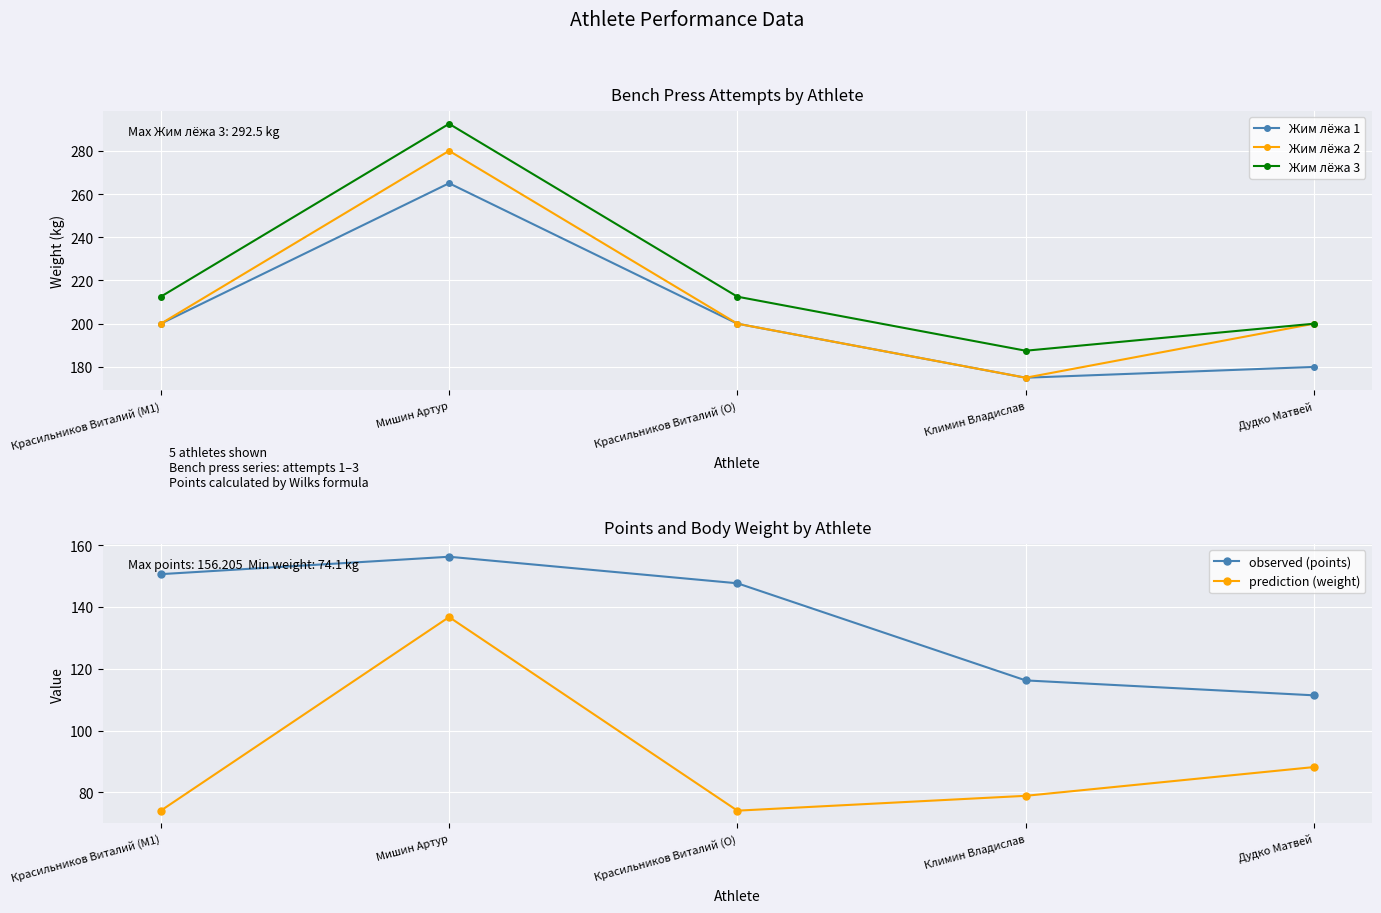

At how many categories does at least one series exceed 151?

5